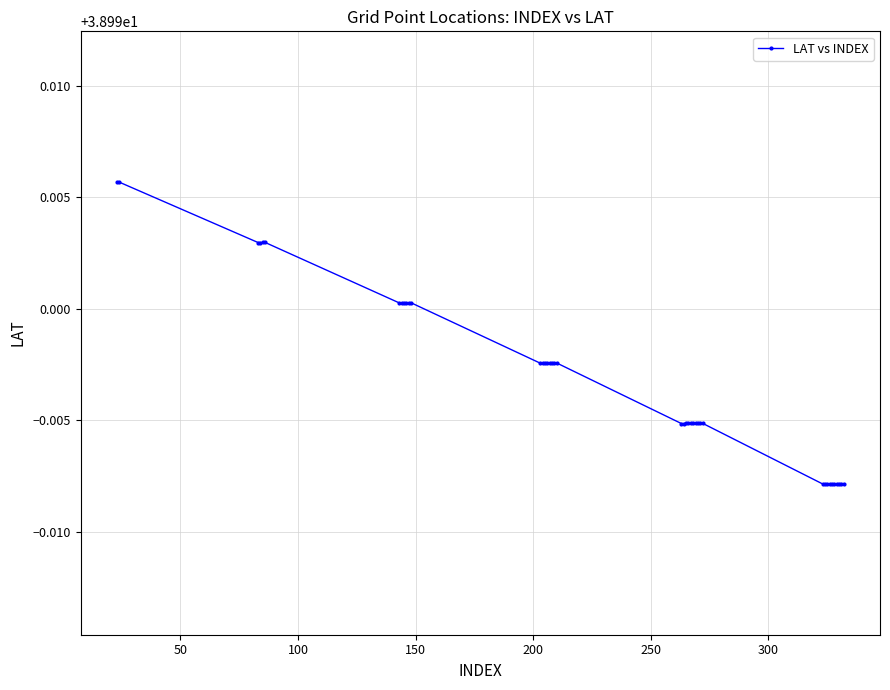

True or false: there are more than 0 points higher than both neighbors.

True